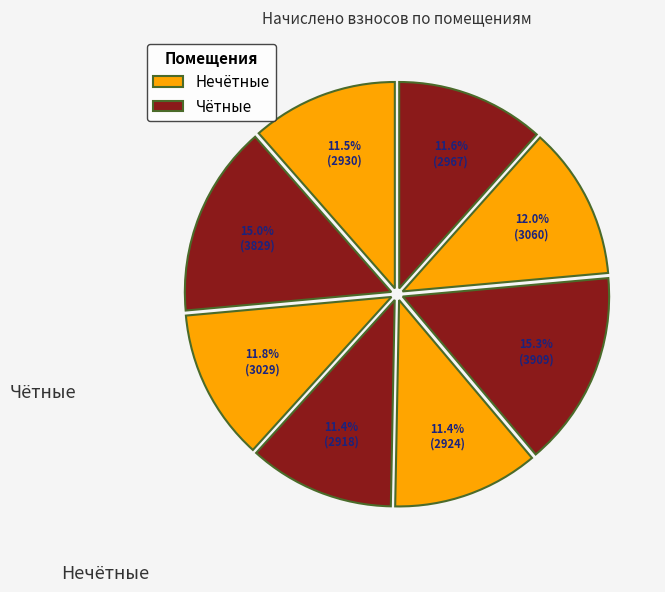

How many slices are in this pie chart?

8